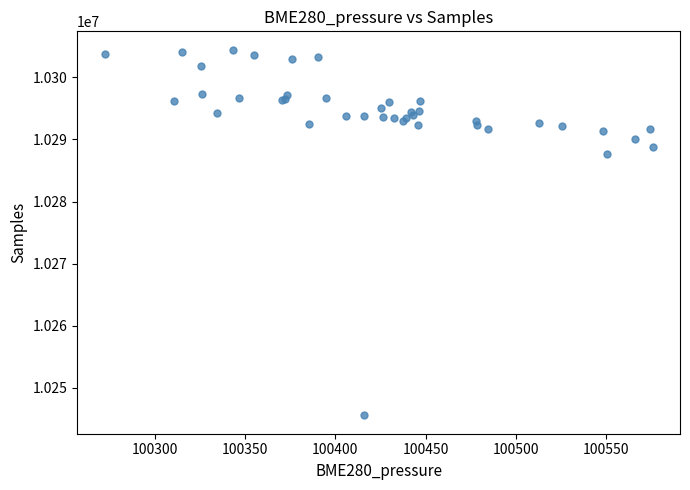

What Y value in the scatter plot is closest to 10275008?

10287585